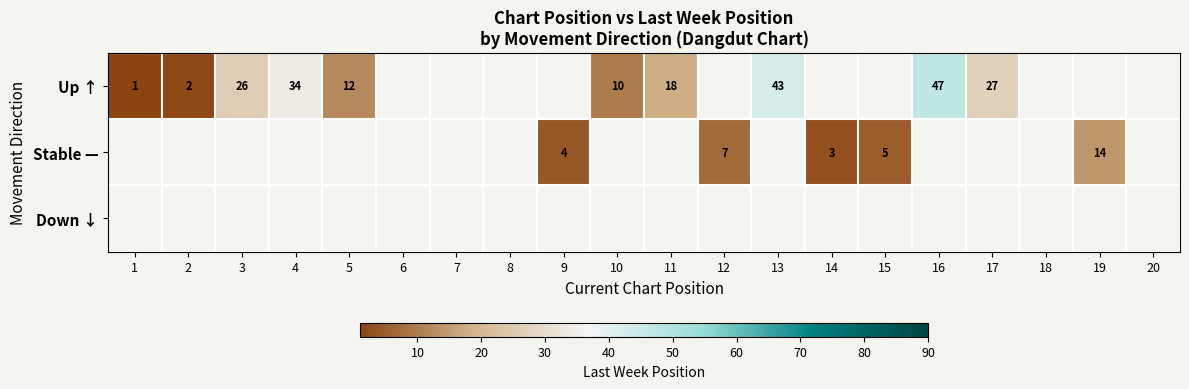

Is it true that Up ↑ equals 43 at 13?

True